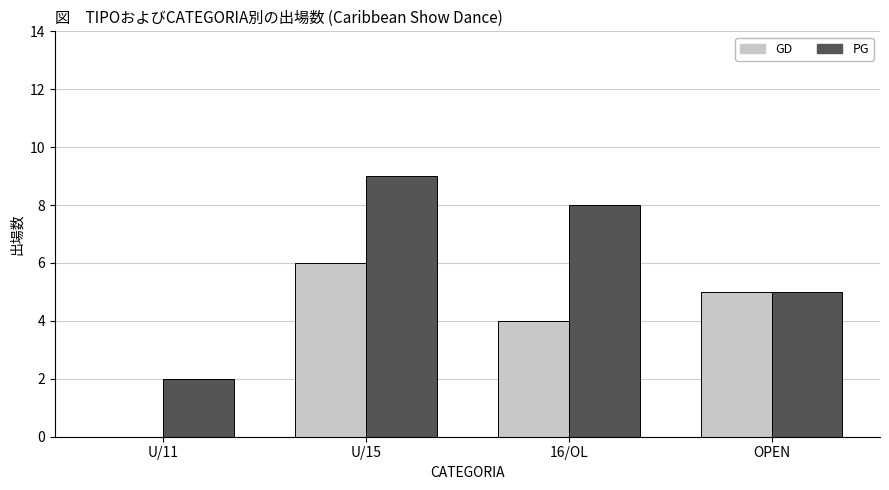

What are all the series names shown in the legend?

GD, PG